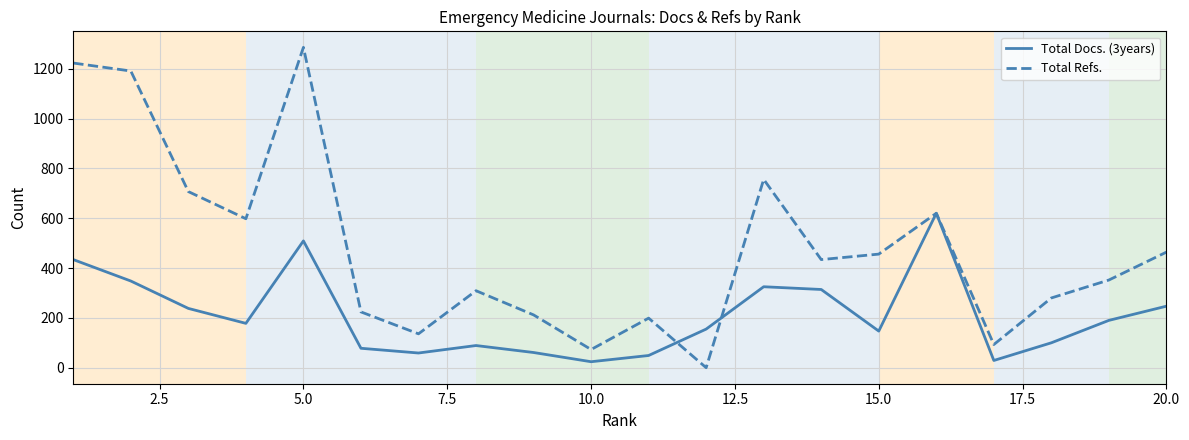

What is the maximum value for Total Refs.?

1286